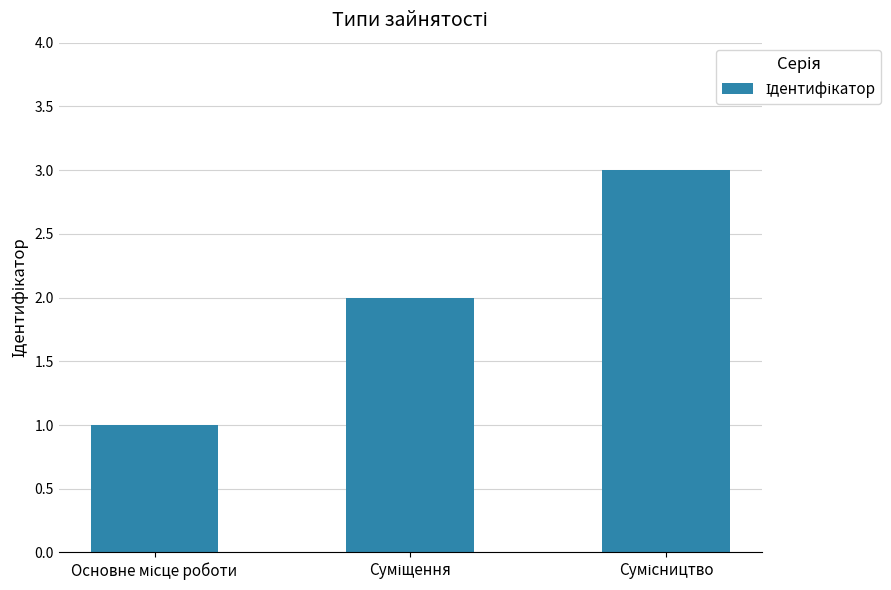

Does the chart contain stacked bars?

No